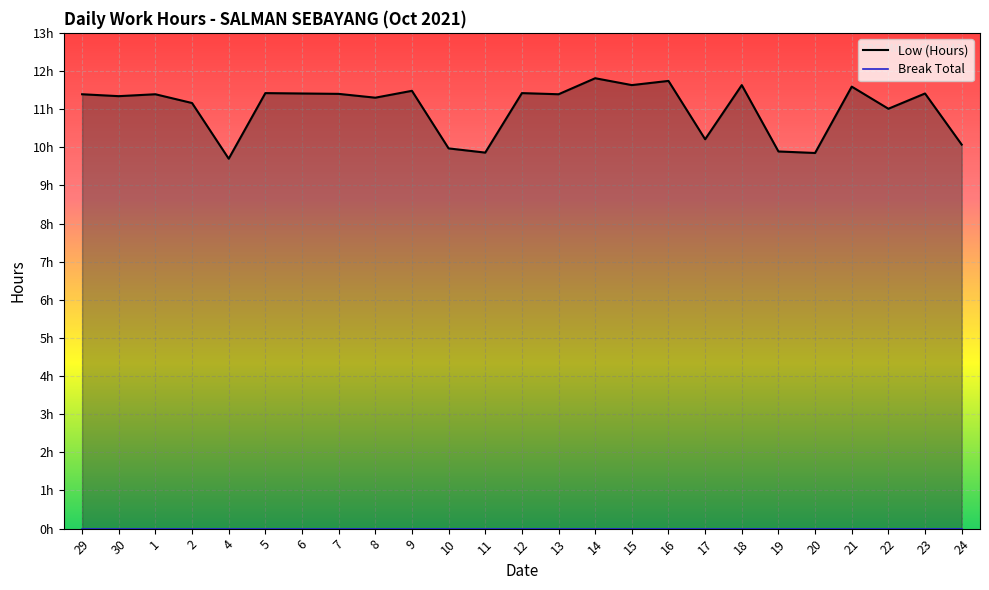

True or false: Break Total and Low (Hours) cross at least once.

False